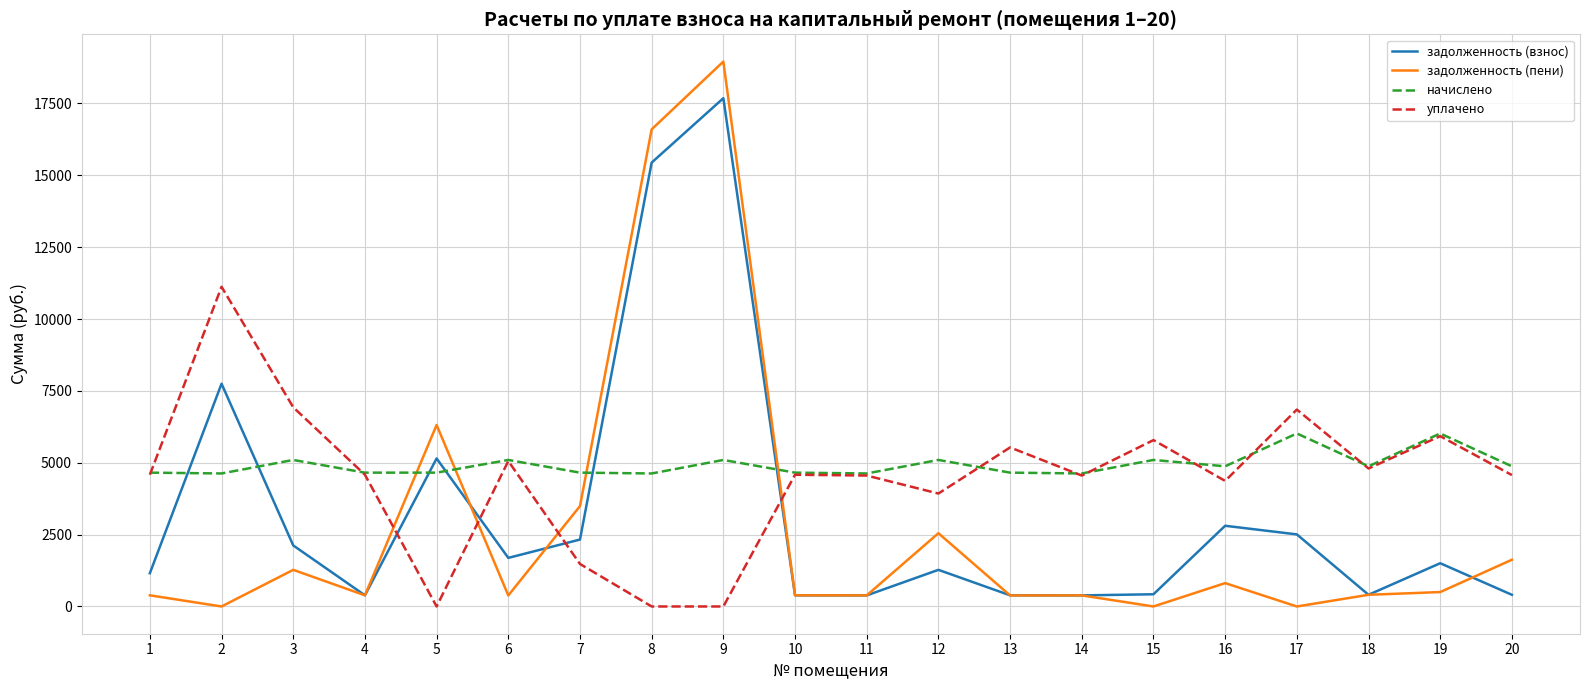

What is the highest value of the начислено series?

6019.2